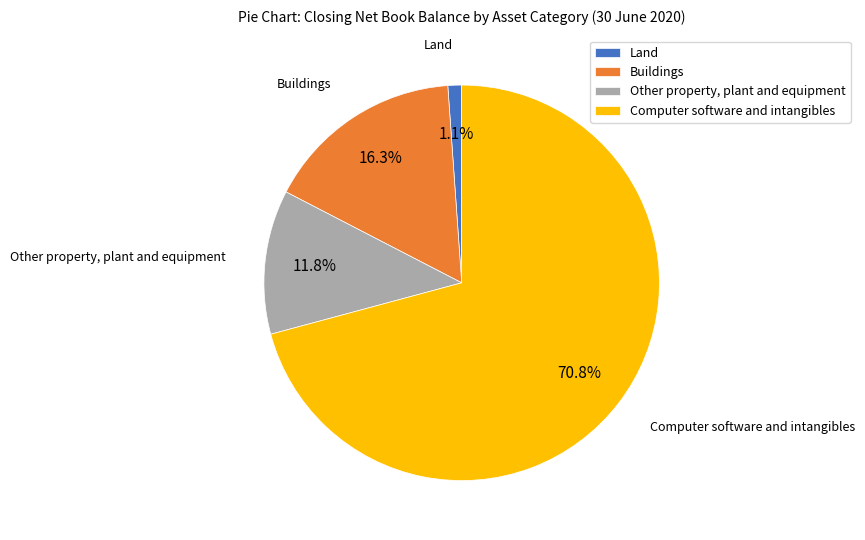

True or false: Buildings accounts for 16% of the total.

True